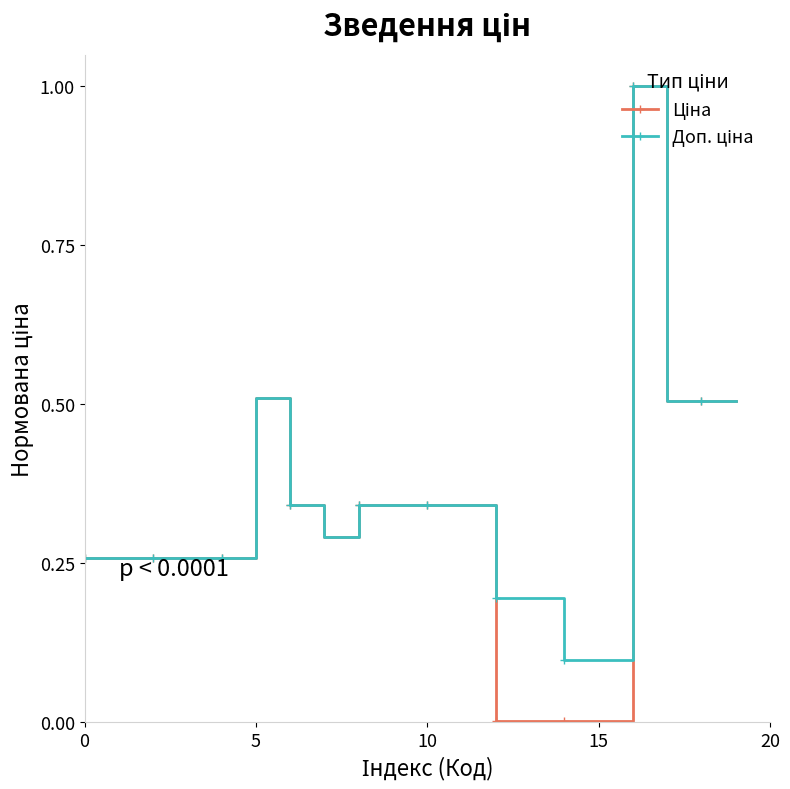

What is the maximum value shown in the chart?

1.0